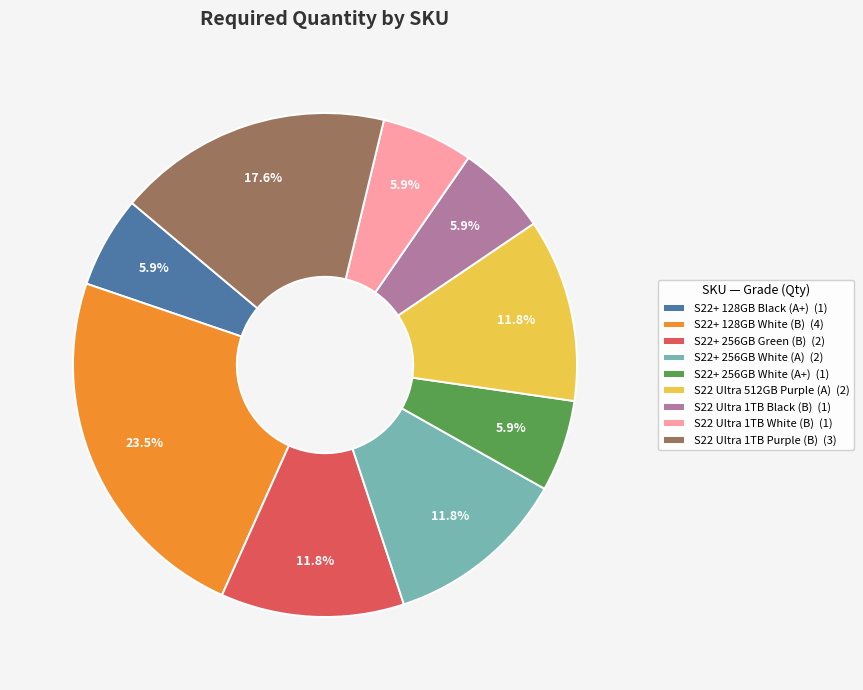

To the nearest percent, what is the average slice percentage?

11%